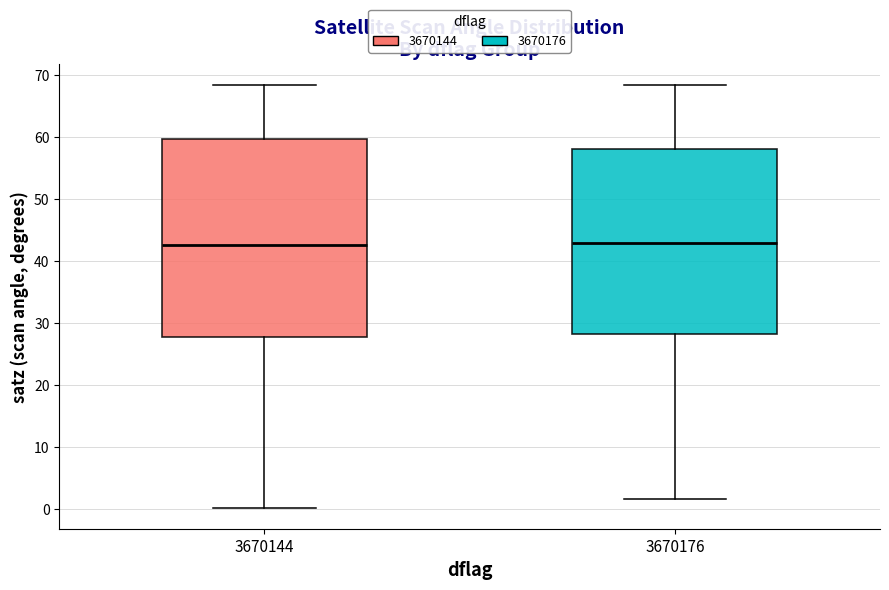

Reading left to right, transcribe this box plot: for each box, give where its median line is, the range the box spans, and where its two whiskers end, as read against the y-axis. The values are not printed on the chart, so give them approximately, as read against the axis.

3670144: median 43, box 28 to 60, whiskers 0 to 68
3670176: median 43, box 28 to 58, whiskers 2 to 68